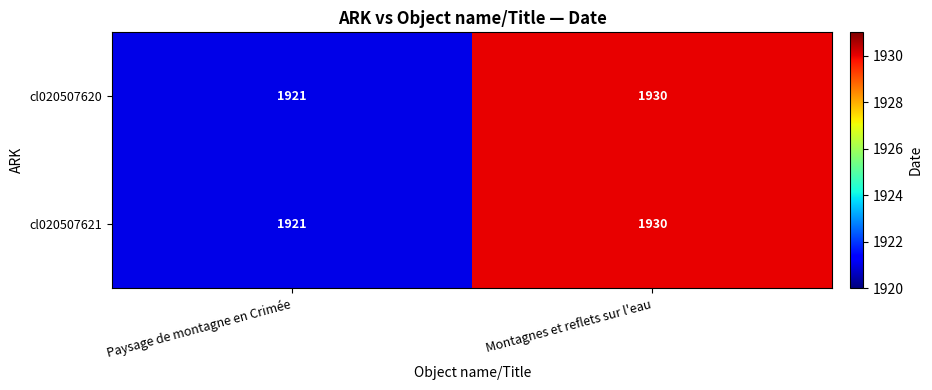

What is the difference between the maximum and minimum values in the cl020507621 series?

9